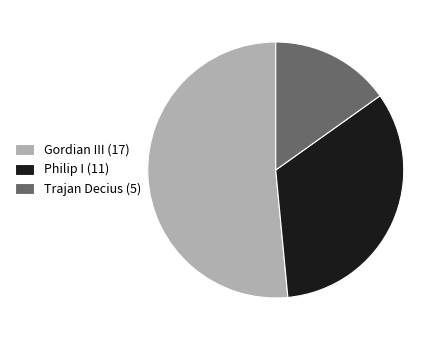

Does Trajan Decius (5) account for over 50% of the chart?

No